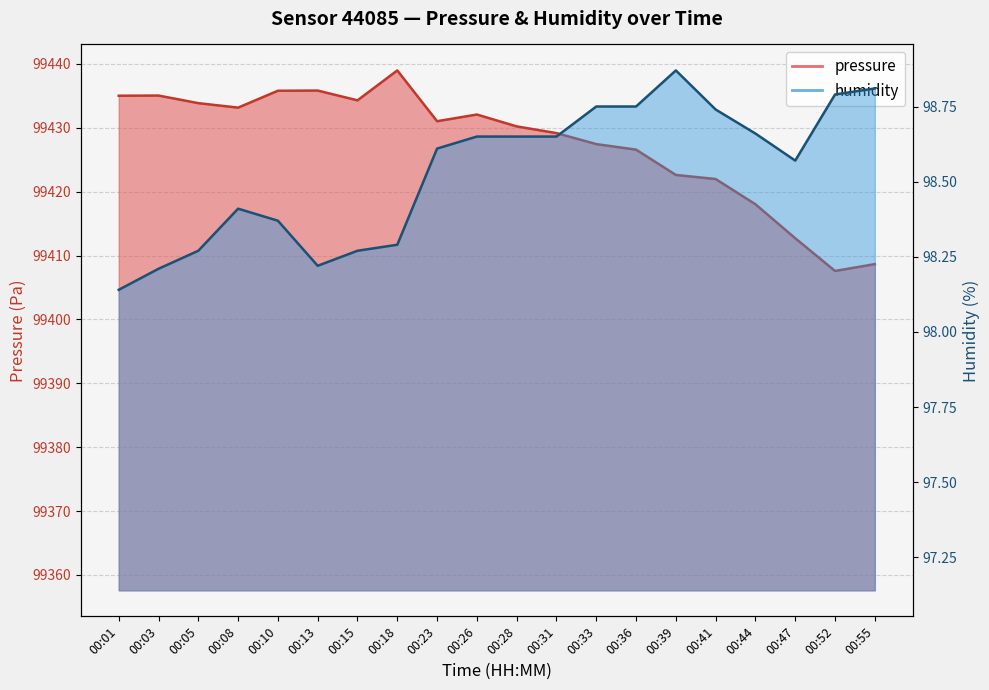

What is the average value of the pressure series?

99427.5